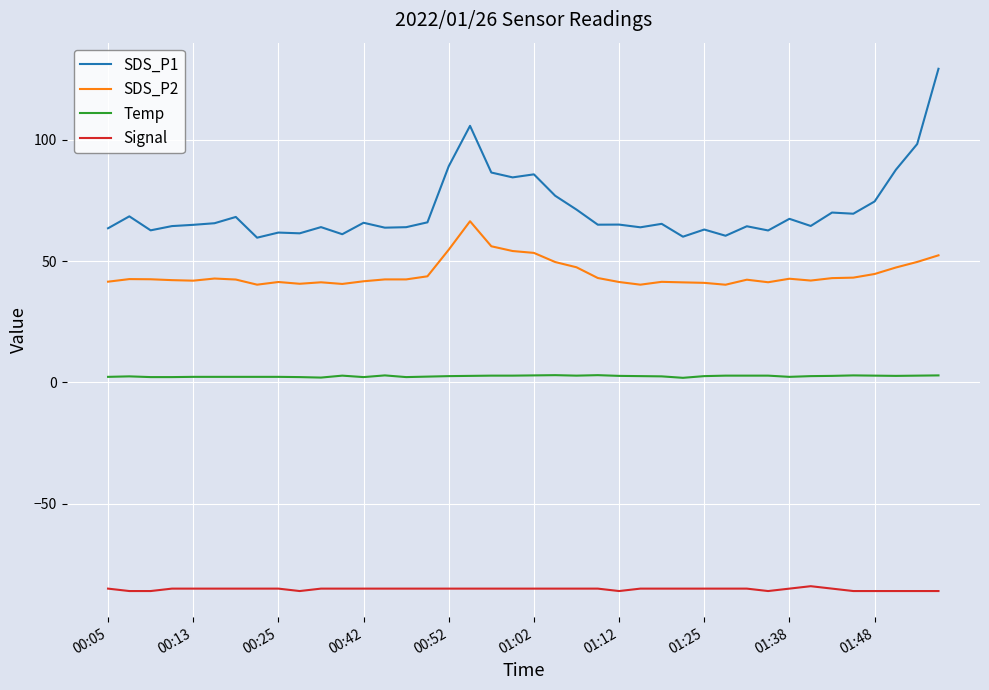

Does the chart have visible grid lines?

Yes